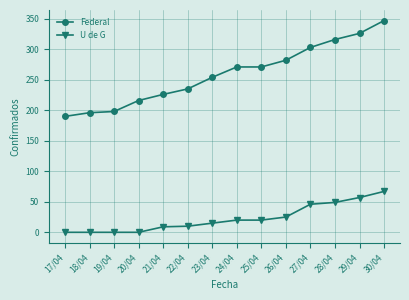

What are all the series names shown in the legend?

Federal, U de G